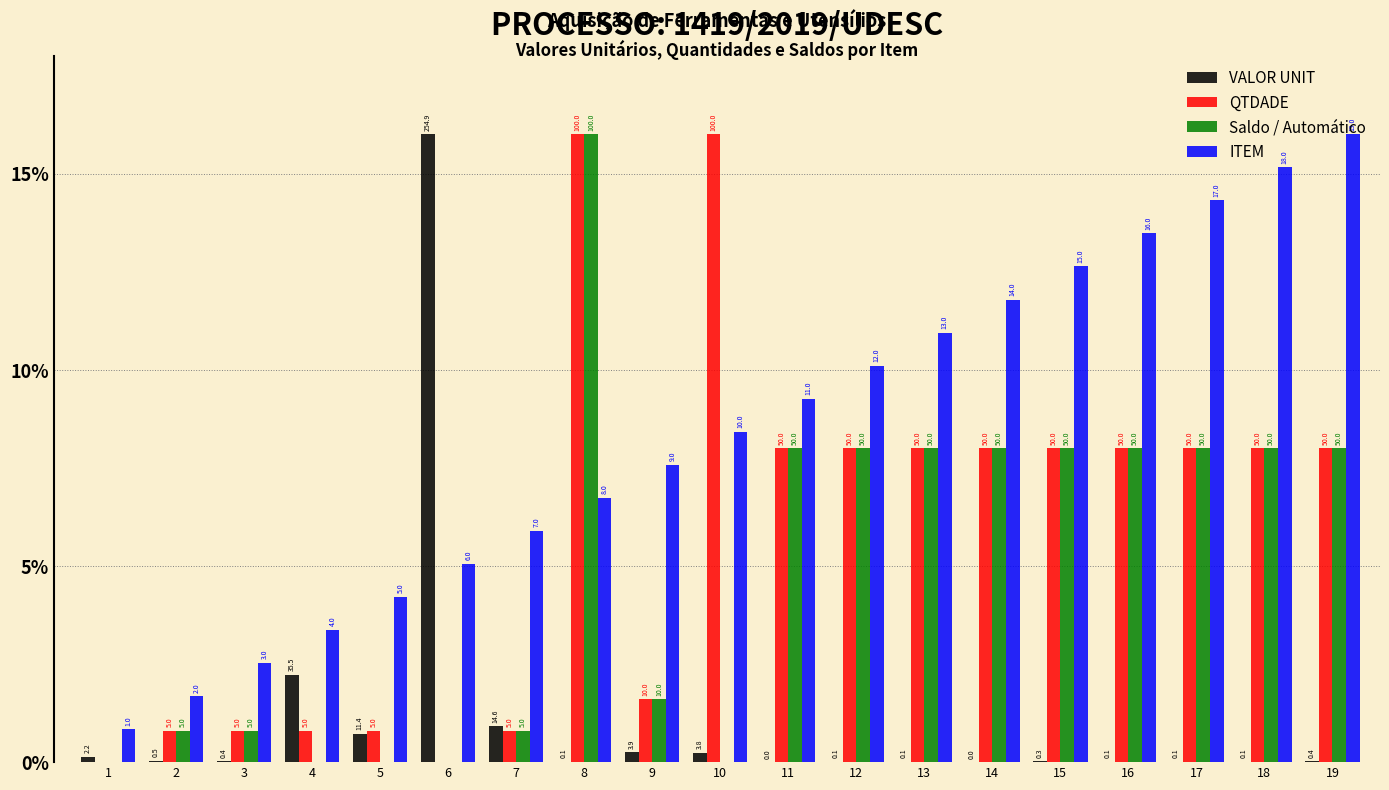

How many groups of bars are there?

19